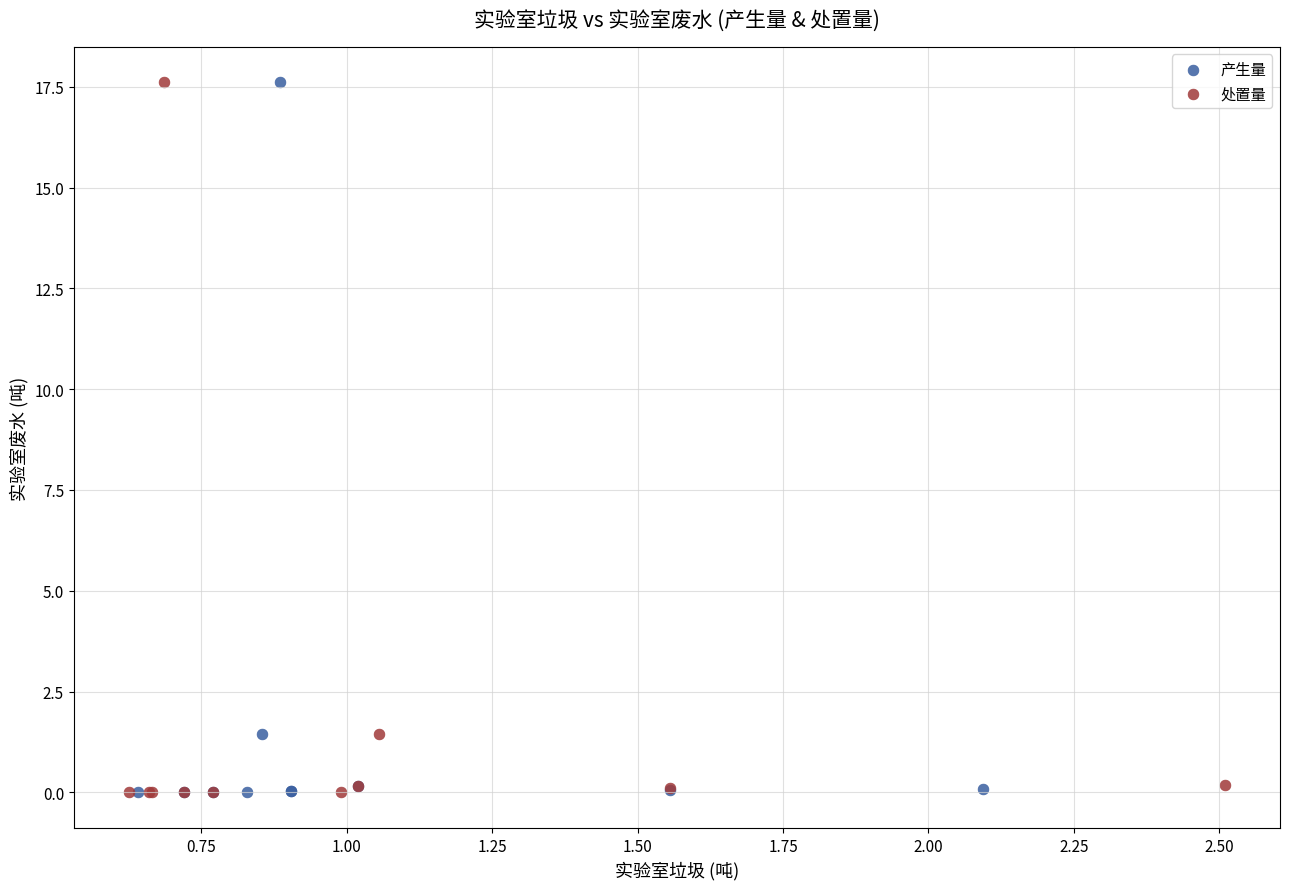

What are all the series names shown in the legend?

产生量, 处置量